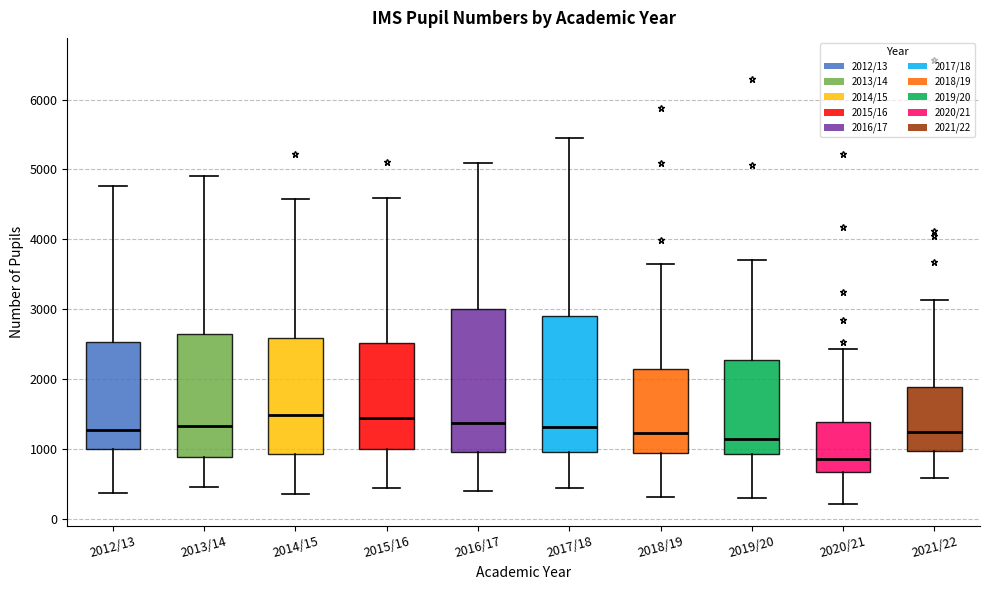

Reading left to right, transcribe this box plot: for each box, give where its median line is, the range the box spans, and where its two whiskers end, as read against the y-axis. The values are not printed on the chart, so give them approximately, as read against the axis.

2012/13: median 1300, box 1000 to 2500, whiskers 400 to 4800
2013/14: median 1300, box 900 to 2600, whiskers 400 to 4900
2014/15: median 1500, box 900 to 2600, whiskers 300 to 4600
2015/16: median 1400, box 1000 to 2500, whiskers 400 to 4600
2016/17: median 1400, box 1000 to 3000, whiskers 400 to 5100
2017/18: median 1300, box 1000 to 2900, whiskers 400 to 5400
2018/19: median 1200, box 900 to 2100, whiskers 300 to 3600
2019/20: median 1100, box 900 to 2300, whiskers 300 to 3700
2020/21: median 900, box 700 to 1400, whiskers 200 to 2400
2021/22: median 1200, box 1000 to 1900, whiskers 600 to 3100